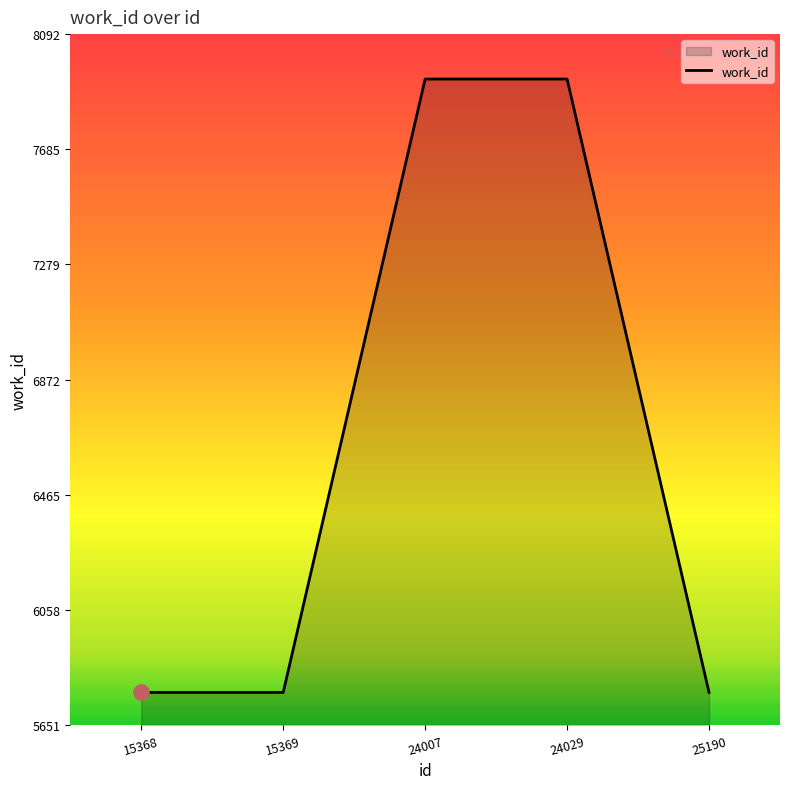

What is the ratio of the value at 25190 to the value at 15369?

1.0